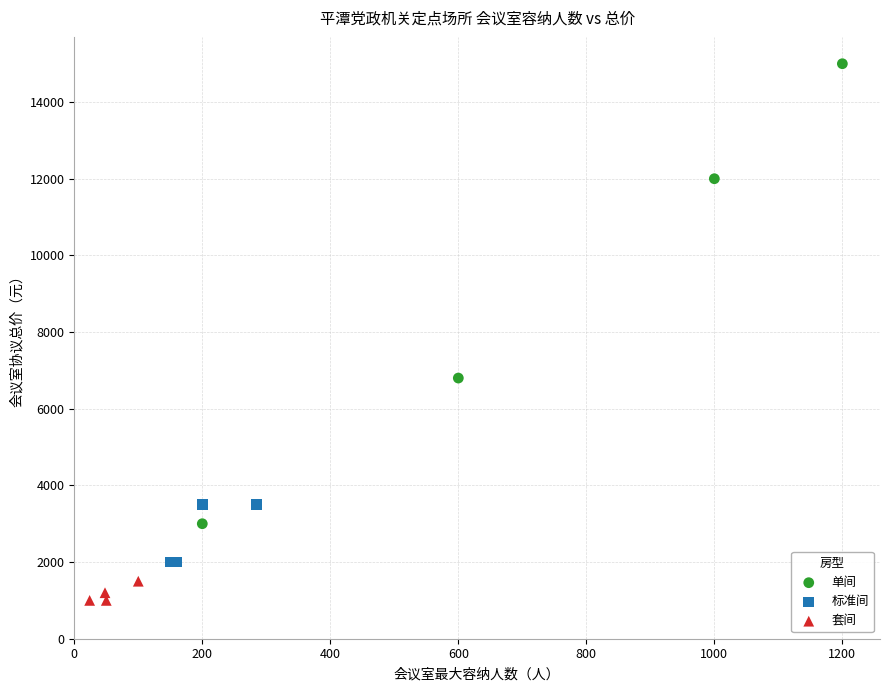

Which series contains the lowest Y value?

套间